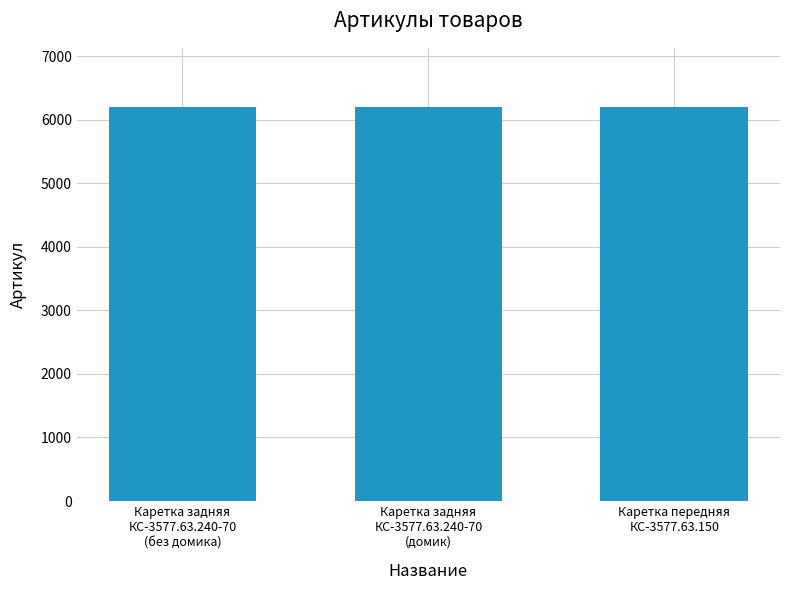

What is the value of the 1st bar from the left?

6198